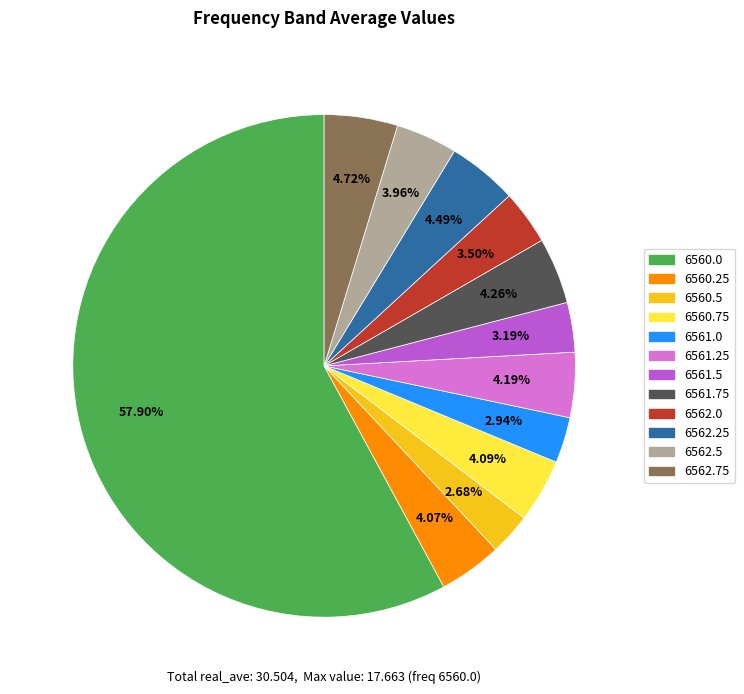

How many slices are in this pie chart?

12